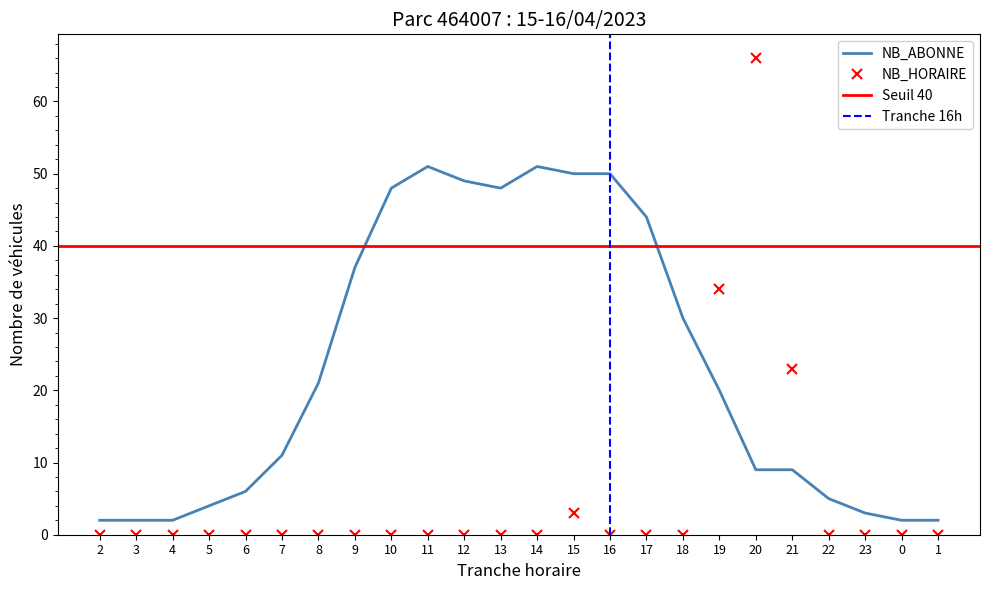

Which series ends up on top after the final intersection of NB_HORAIRE and NB_ABONNE?

NB_ABONNE